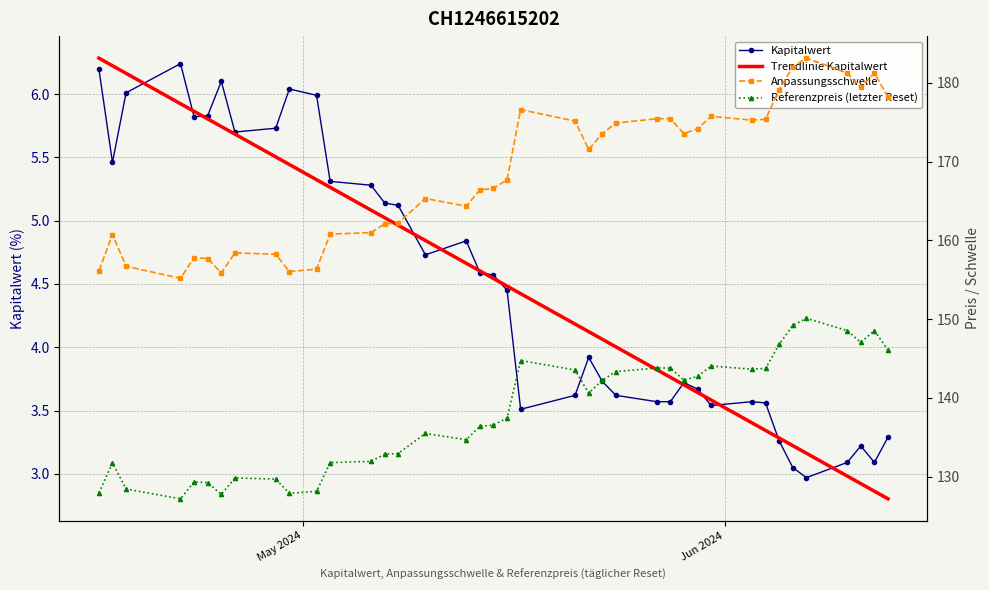

Which label corresponds to the smallest value in the chart?

May 2024